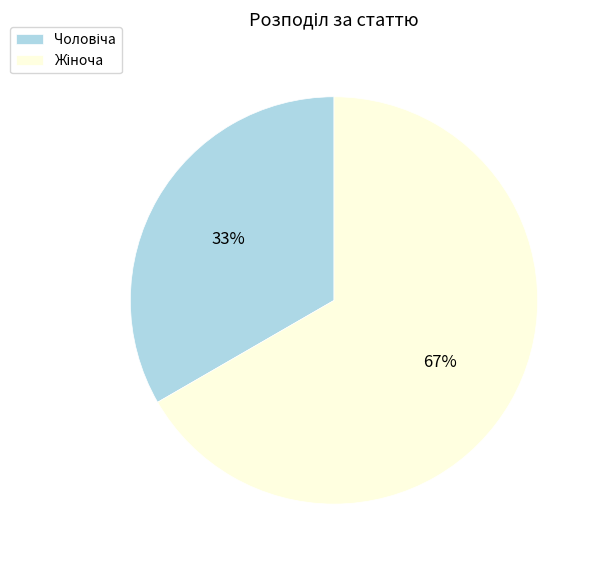

Is there a majority slice in this chart?

Yes